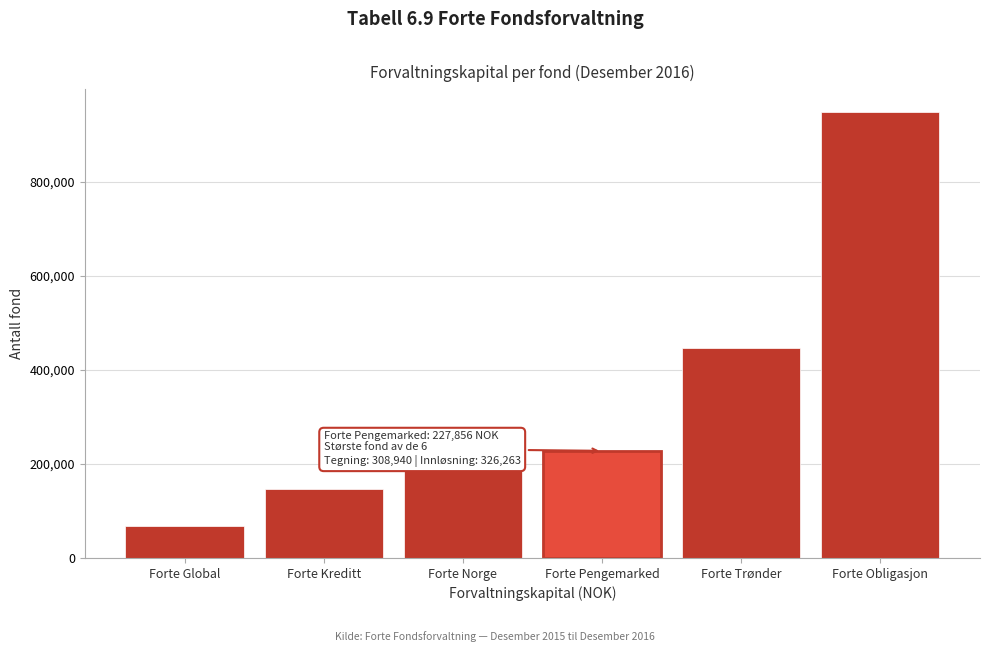

Reading left to right, transcribe all the data shown in this chart.

69033	147515	189442	227856	445632	949151